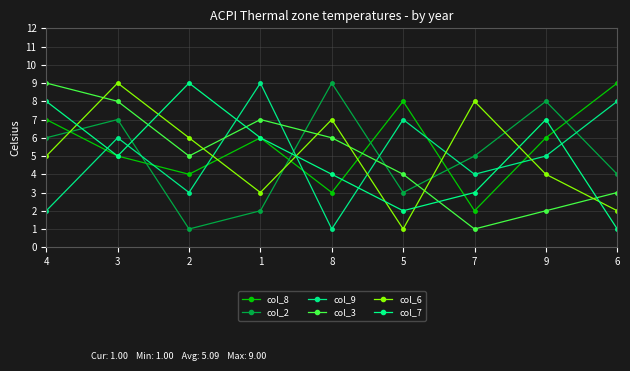

What is the lowest value of the col_3 series?

1